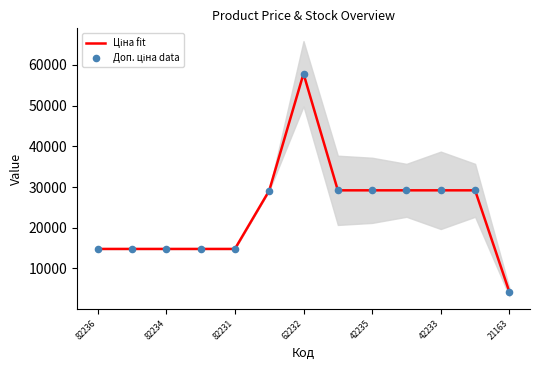

Which series reaches the minimum Y coordinate?

Ціна fit